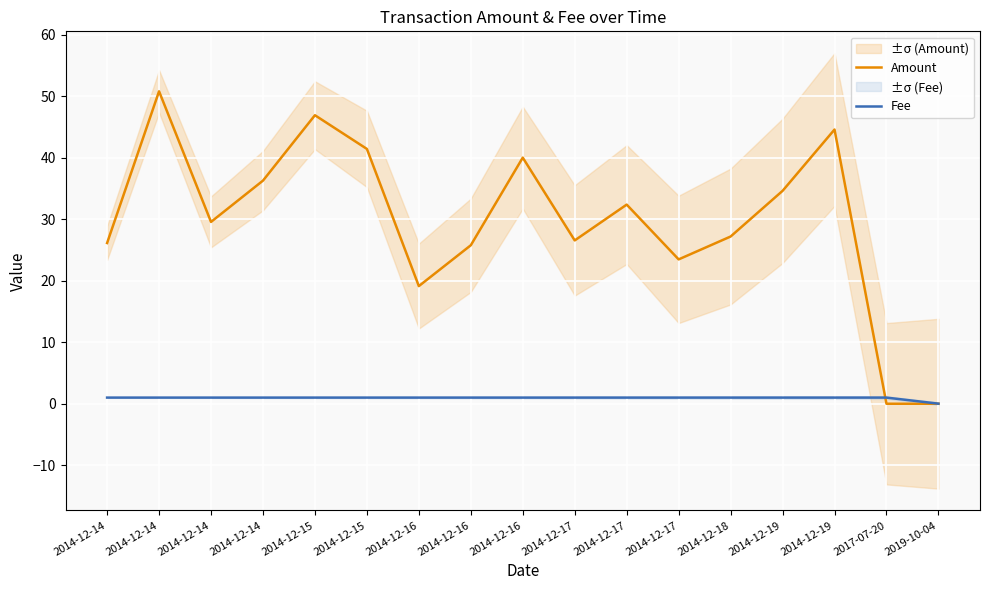

List the series in order of their peak value, lowest first.

Fee, Amount